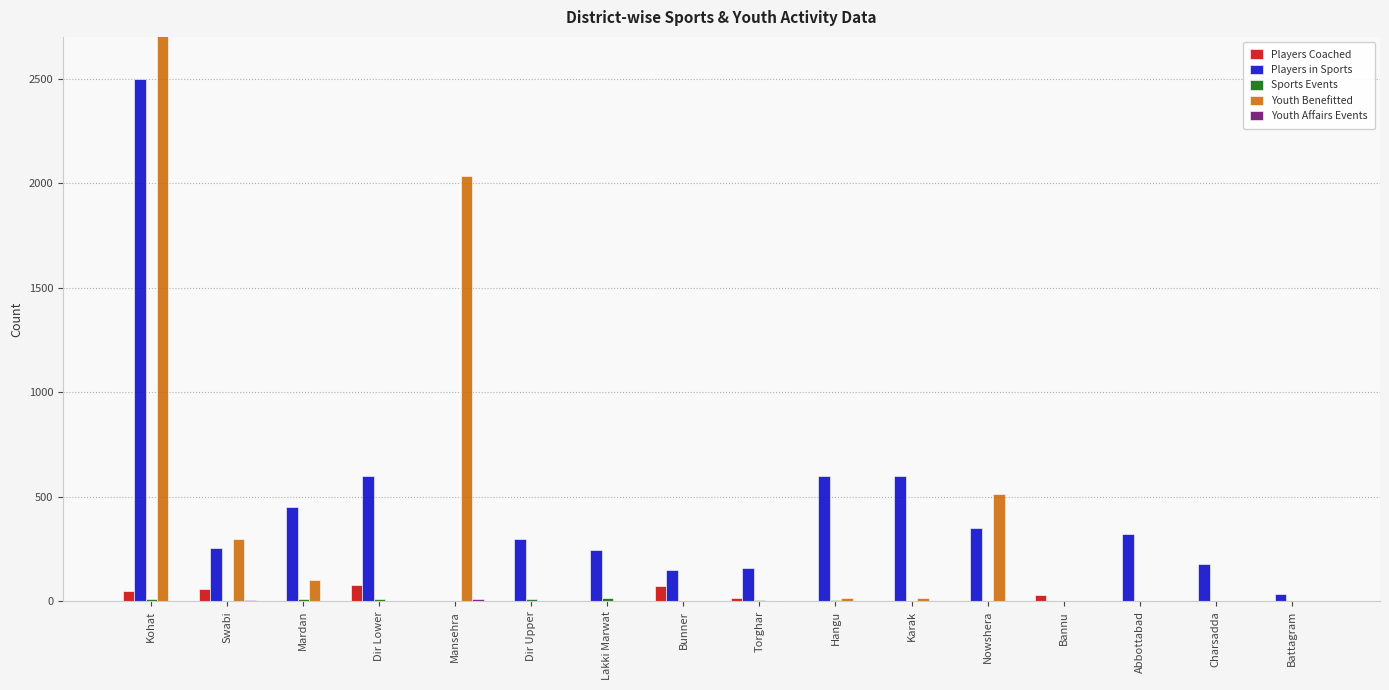

Which label corresponds to the largest value in the chart?

Kohat